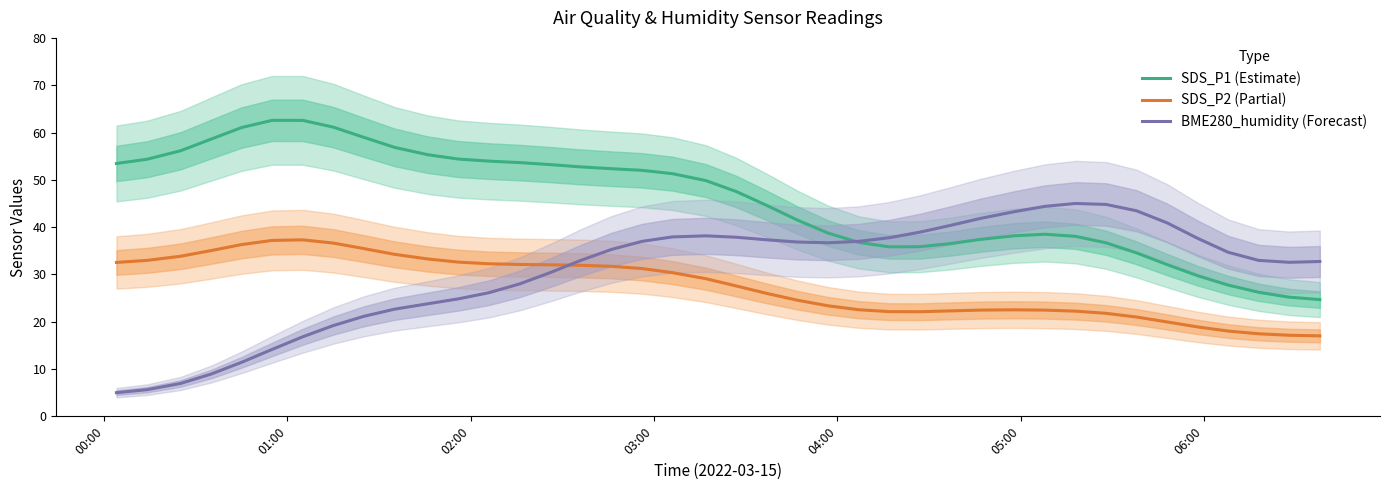

What is the minimum value for SDS_P1 (Estimate)?

24.7